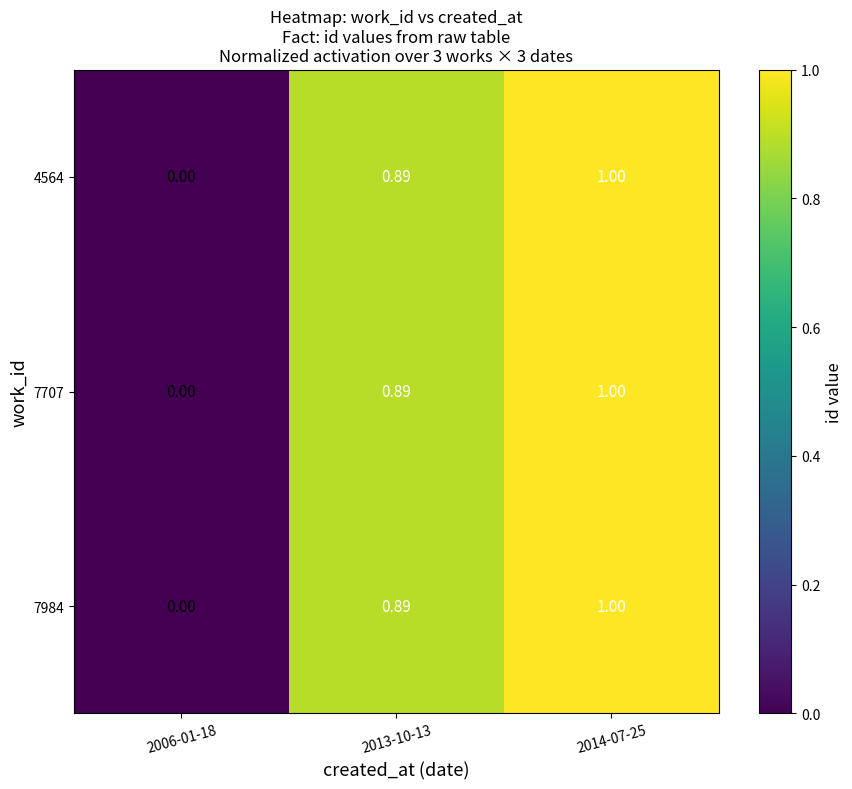

Reading right to left, what are all the values shown in this chart?

4564: 2014-07-25=1.0	2013-10-13=0.9	2006-01-18=0.0
7707: 2014-07-25=1.0	2013-10-13=0.9	2006-01-18=0.0
7984: 2014-07-25=1.0	2013-10-13=0.9	2006-01-18=0.0